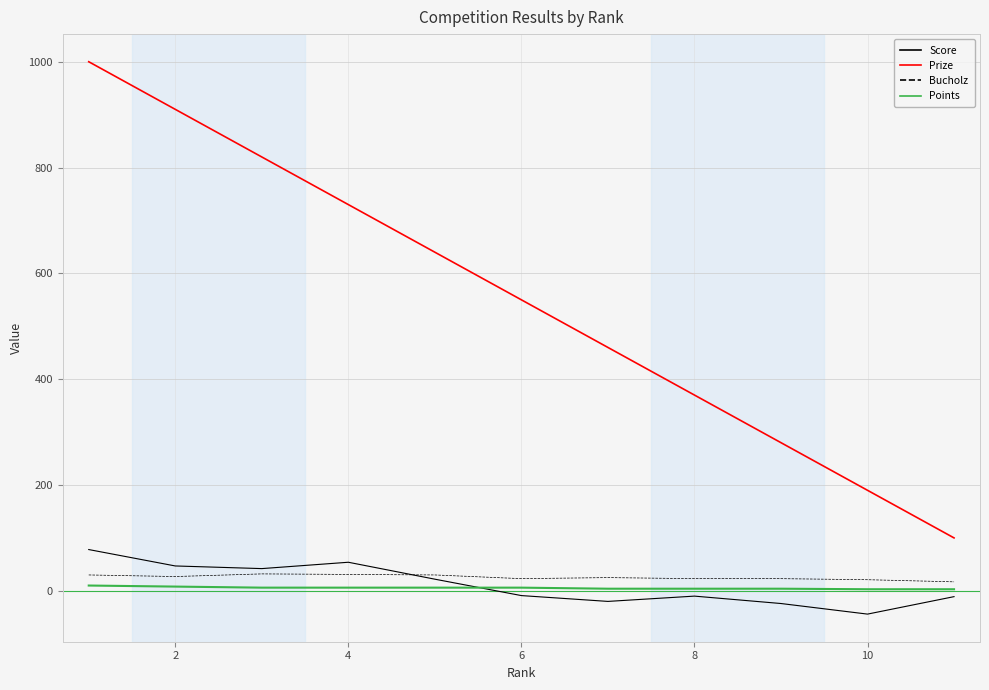

What is the highest value of the Score series?

78